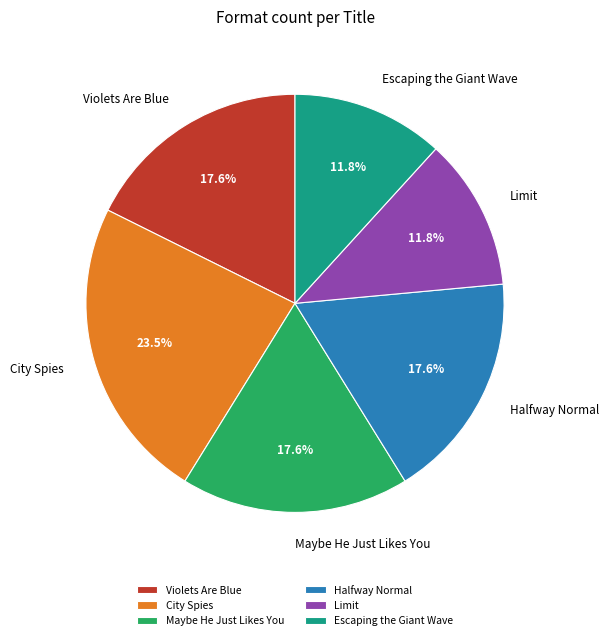

True or false: Escaping the Giant Wave accounts for 6% of the total.

False